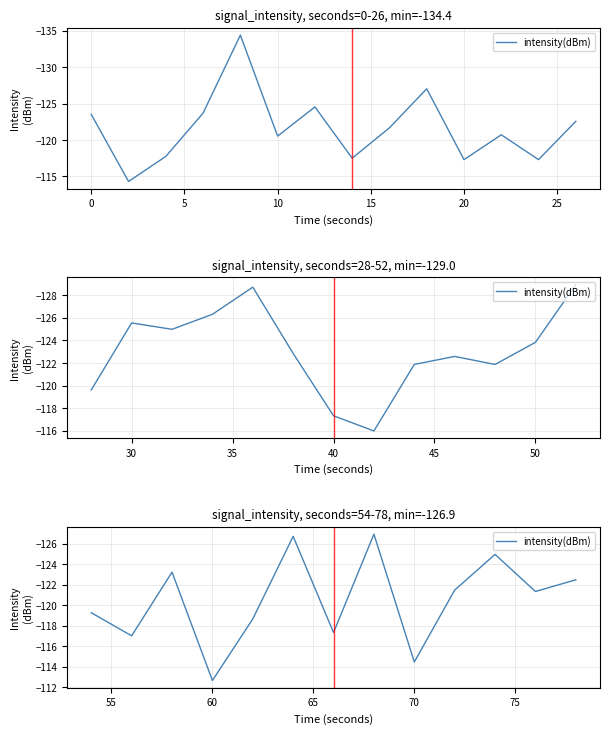

The value at 9 is -54.4. True or false?

False